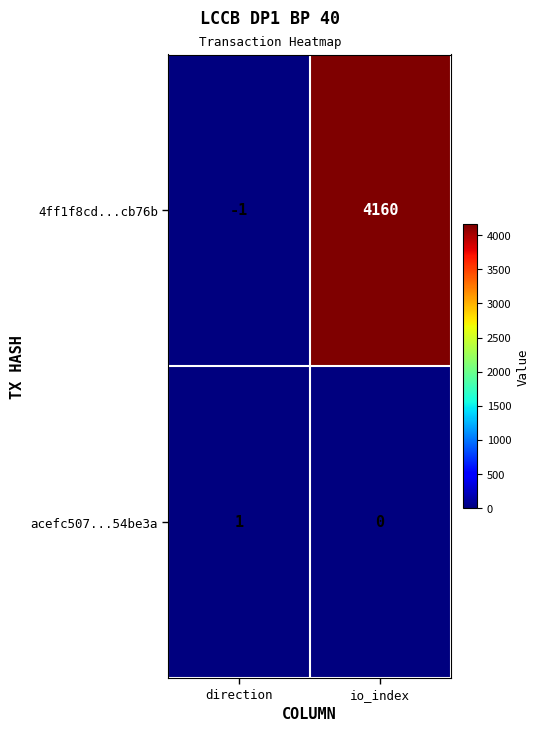

Which series has the widest spread of values?

4ff1f8cd...cb76b